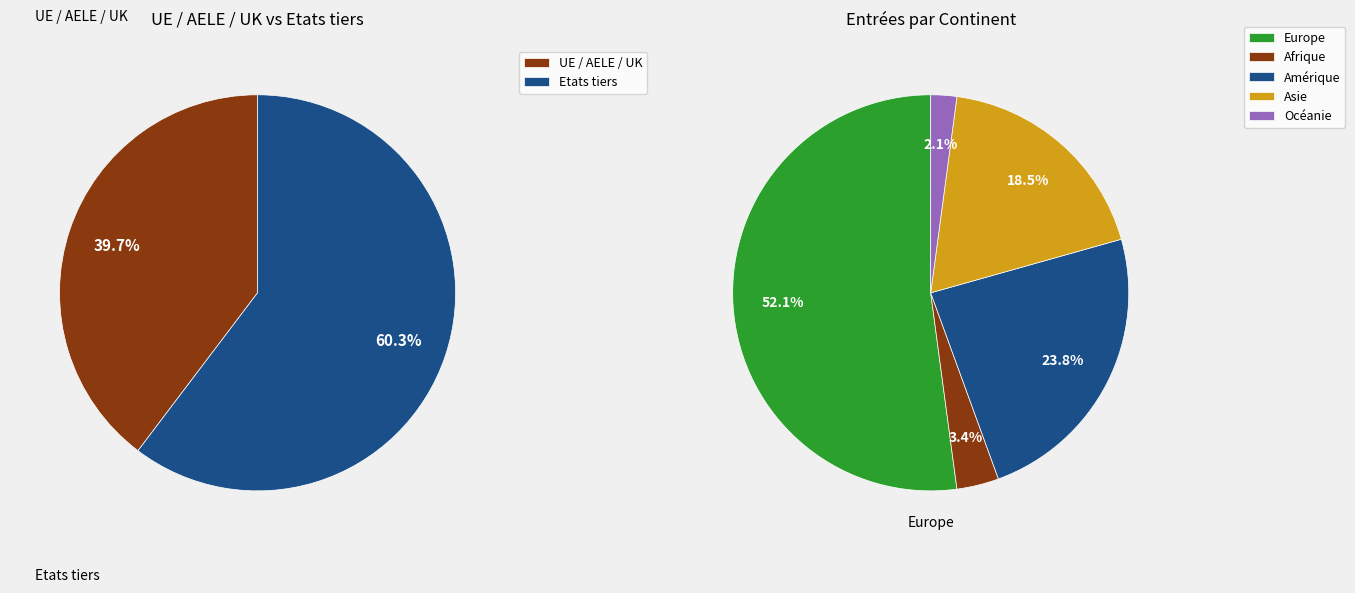

How many segments does this pie chart have?

5